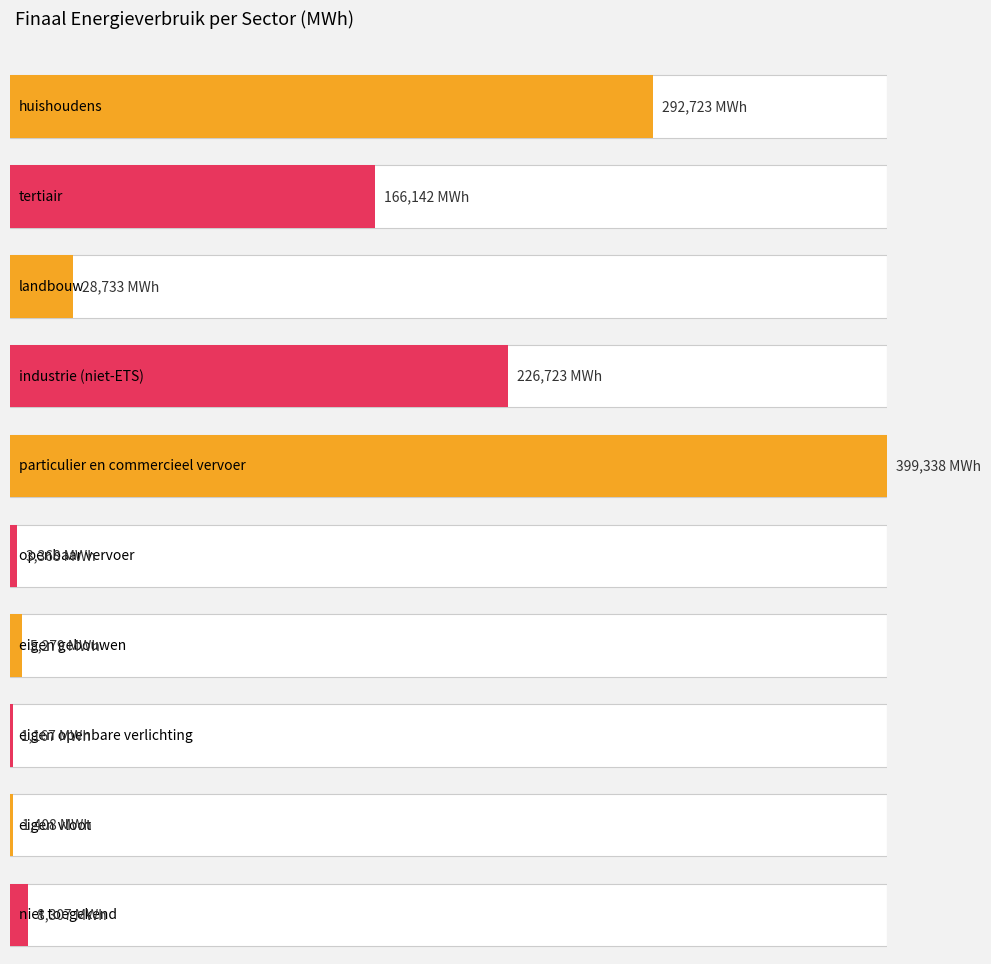

Reading left to right, what are all the values shown in this chart?

292722.8	166142.2	28733.1	226722.7	399338.3	3367.9	5279.3	1166.8	1408.0	8306.6